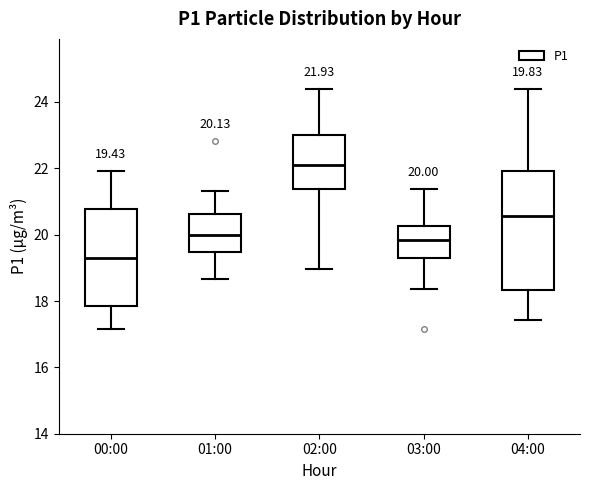

Which box is the tallest, from its lower edge to its upper edge?

04:00